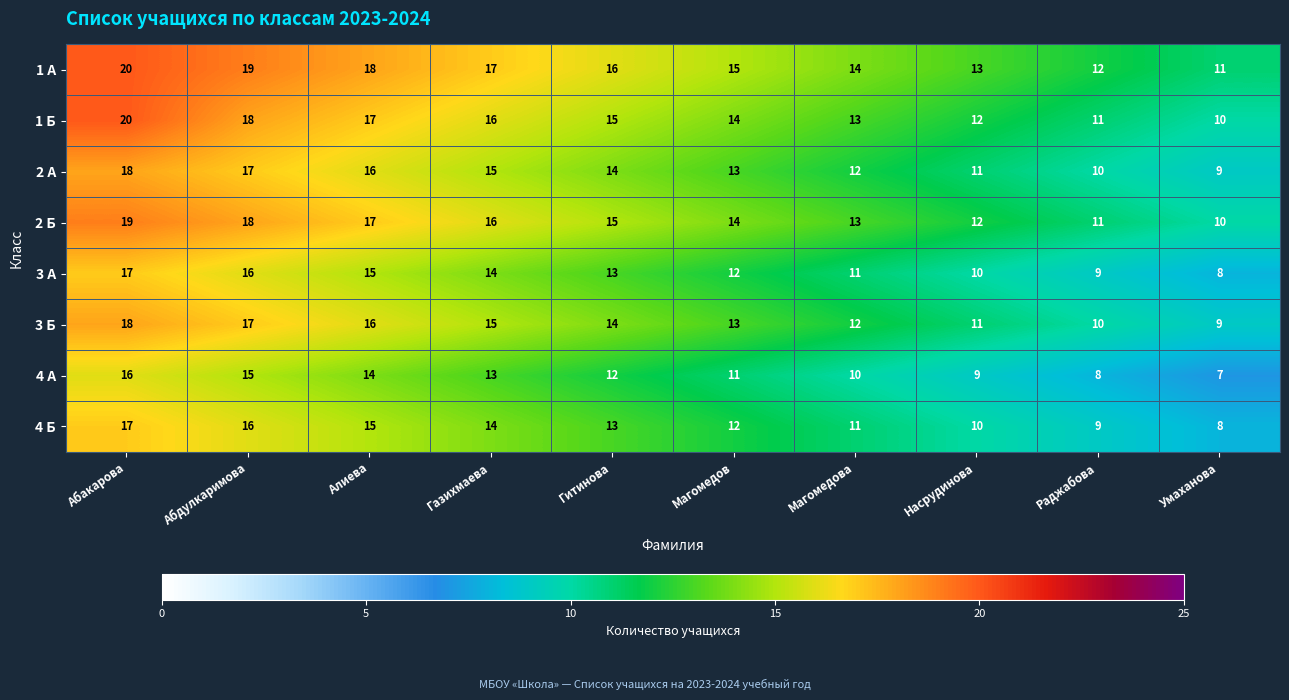

Which series has the largest range (max minus min)?

1 Б